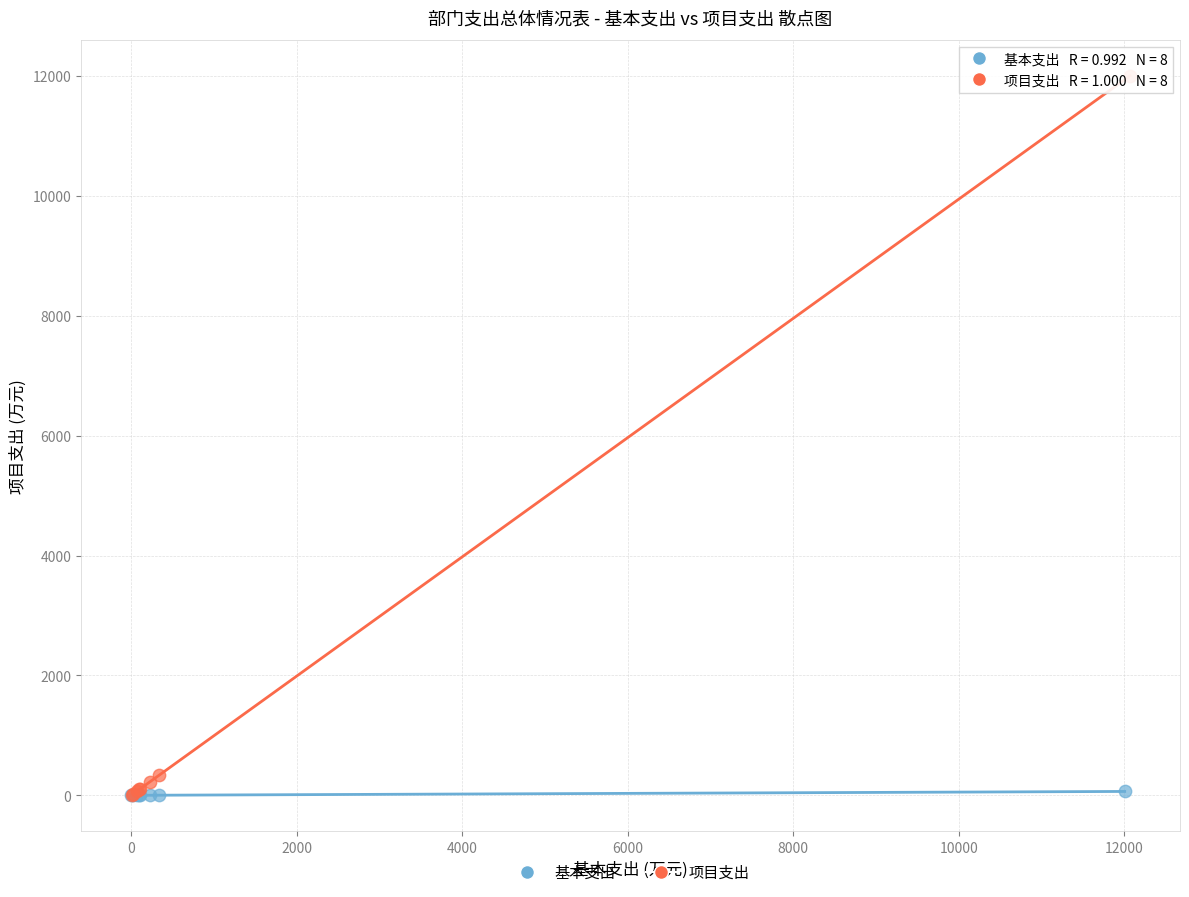

Which series has the widest spread of Y values?

项目支出